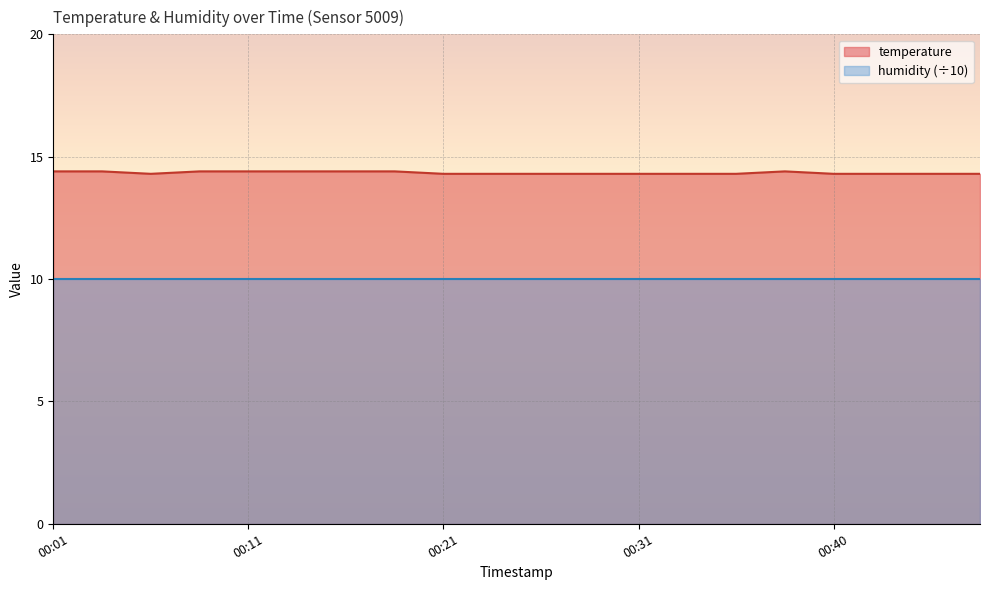

At which category does the chart reach its peak across all series?

00:01